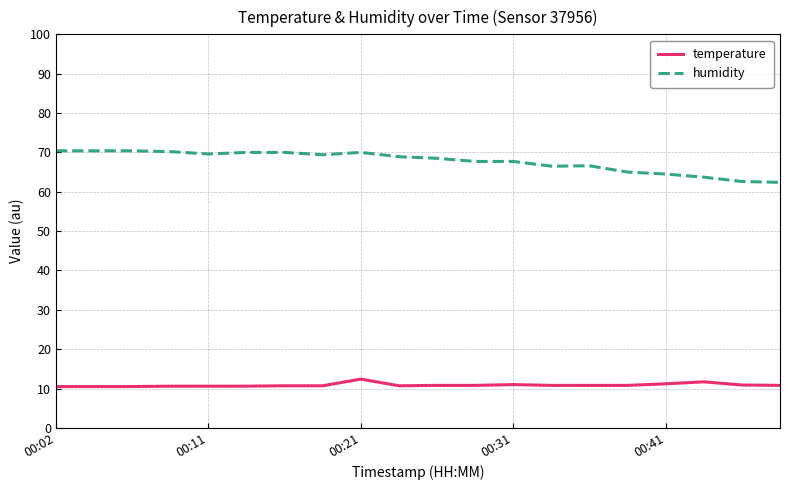

True or false: humidity and temperature intersect in this chart.

False